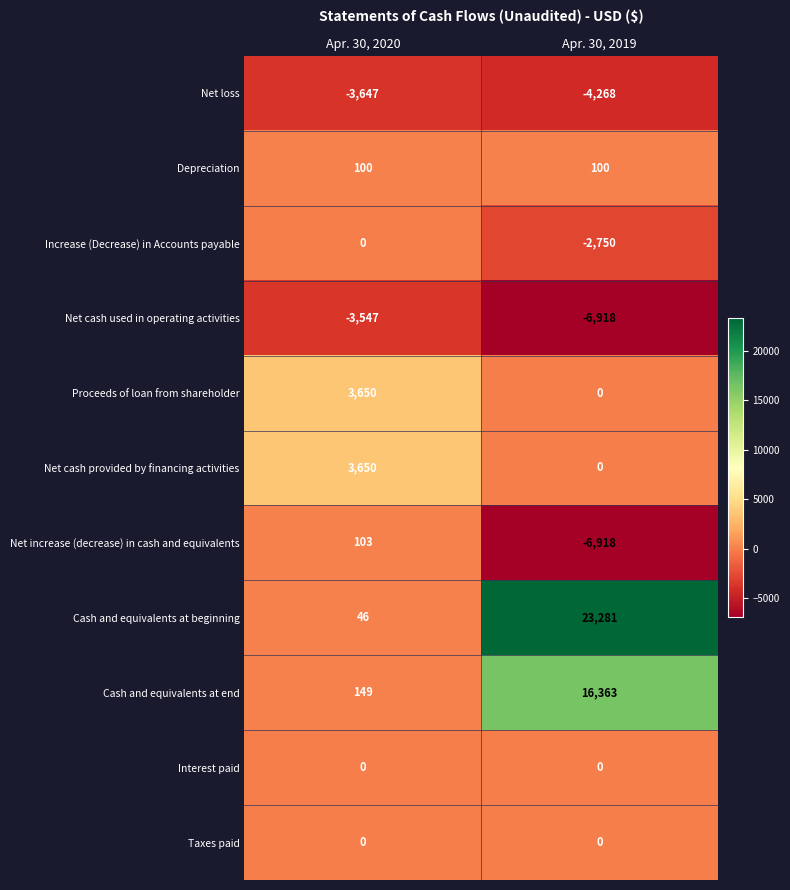

Reading right to left, transcribe all the data shown in this chart.

Net loss: Apr. 30, 2019=-4268	Apr. 30, 2020=-3647
Depreciation: Apr. 30, 2019=100	Apr. 30, 2020=100
Increase (Decrease) in Accounts payable: Apr. 30, 2019=-2750	Apr. 30, 2020=0
Net cash used in operating activities: Apr. 30, 2019=-6918	Apr. 30, 2020=-3547
Proceeds of loan from shareholder: Apr. 30, 2019=0	Apr. 30, 2020=3650
Net cash provided by financing activities: Apr. 30, 2019=0	Apr. 30, 2020=3650
Net increase (decrease) in cash and equivalents: Apr. 30, 2019=-6918	Apr. 30, 2020=103
Cash and equivalents at beginning: Apr. 30, 2019=23281	Apr. 30, 2020=46
Cash and equivalents at end: Apr. 30, 2019=16363	Apr. 30, 2020=149
Interest paid: Apr. 30, 2019=0	Apr. 30, 2020=0
Taxes paid: Apr. 30, 2019=0	Apr. 30, 2020=0